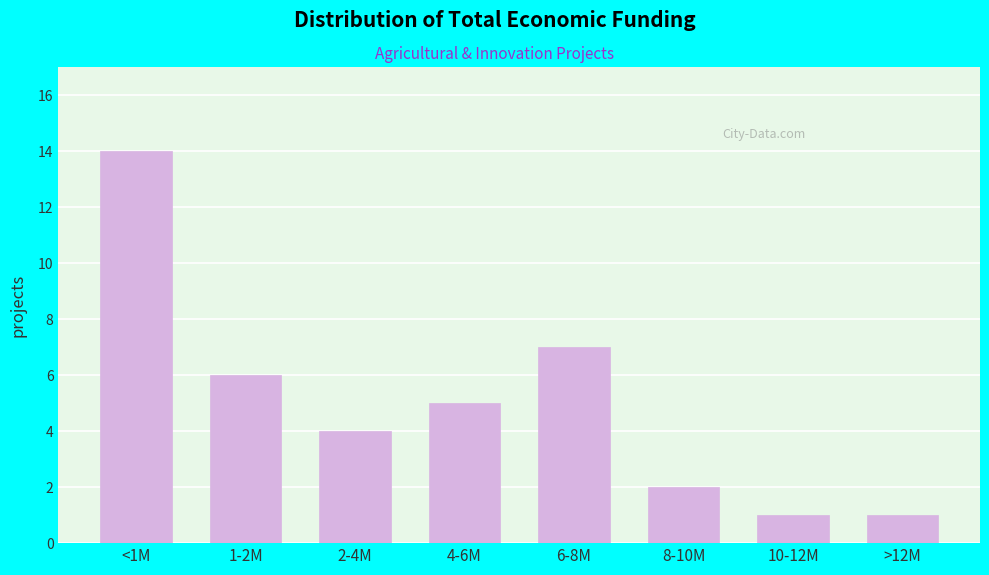

Reading left to right, extract all data points from this chart.

14	6	4	5	7	2	1	1